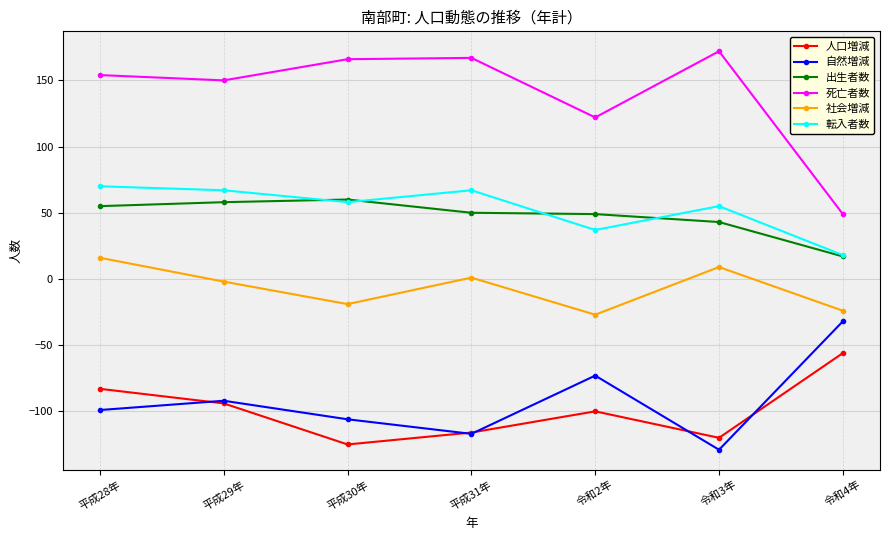

Is it true that 自然増減 equals -123 at 平成29年?

False